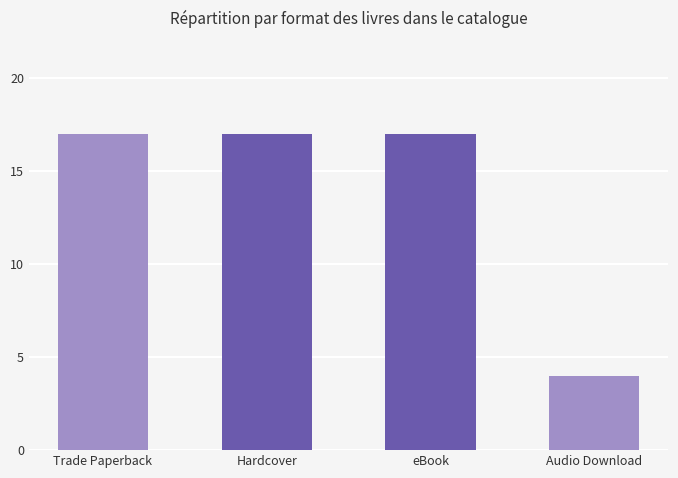

What is the average value?

14